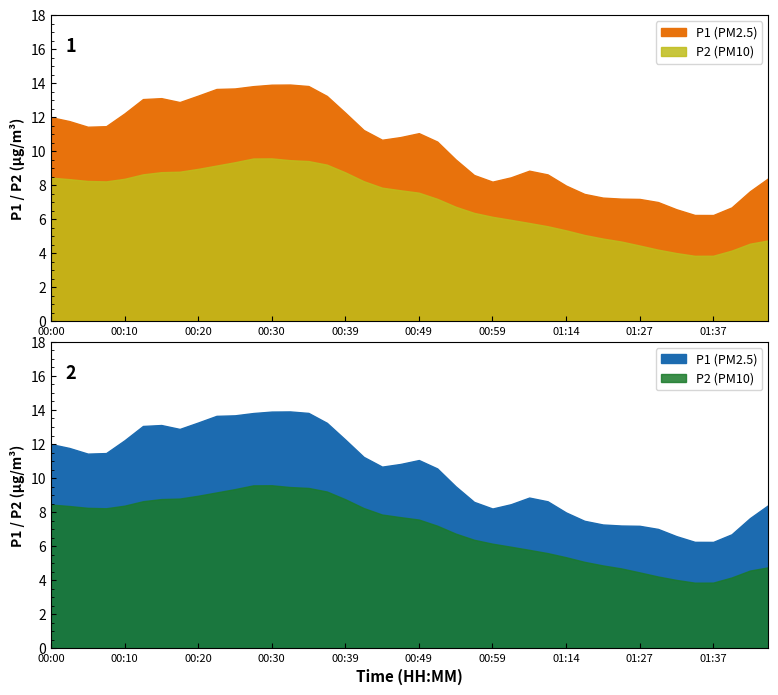

What is the label of the 18th point from the right?

00:54